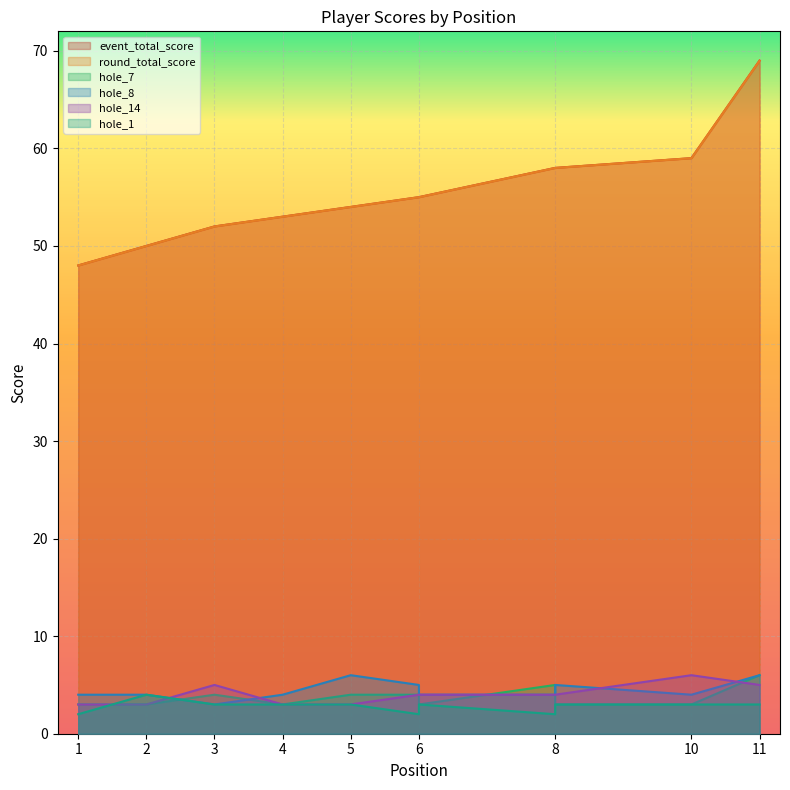

The value of hole_14 at 3 is 3. True or false?

False